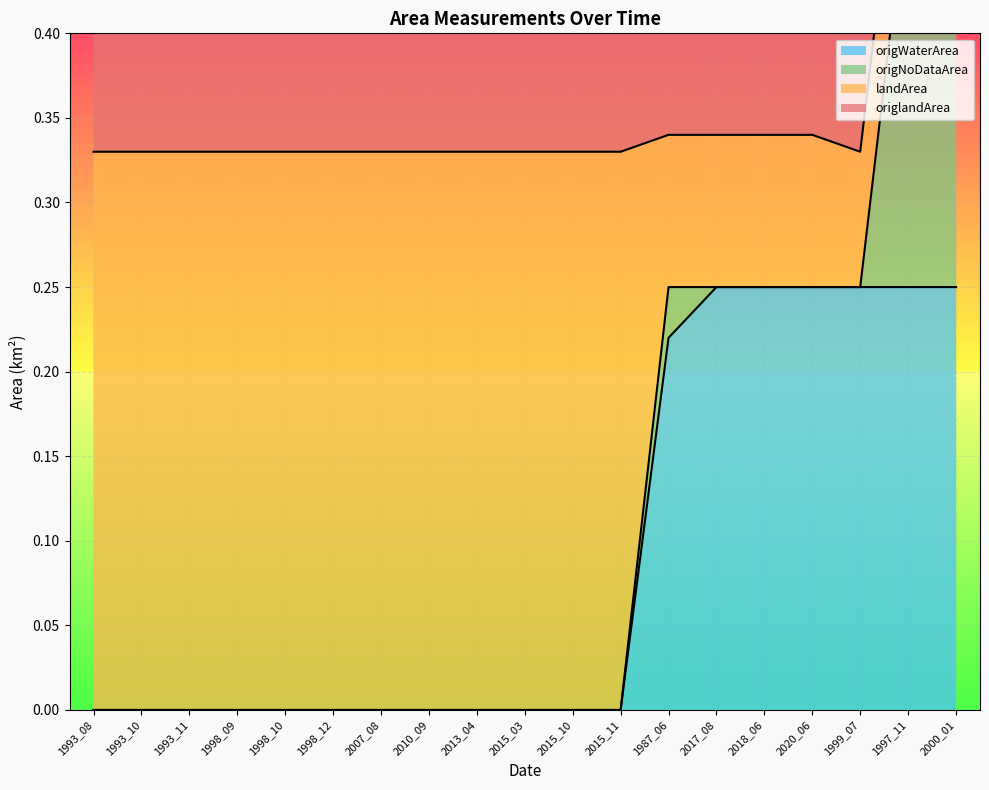

What is the sum of all origWaterArea values?

1.7